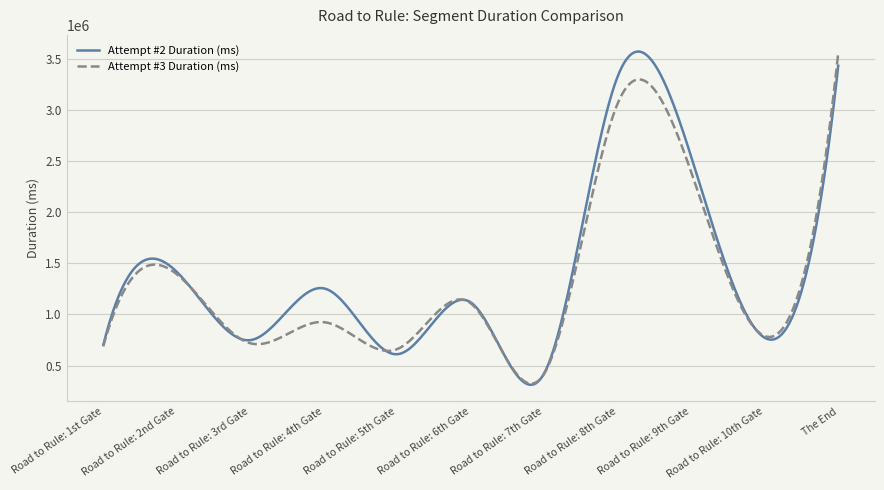

What is the lowest value of the Attempt #3 Duration (ms) series?

323659.2